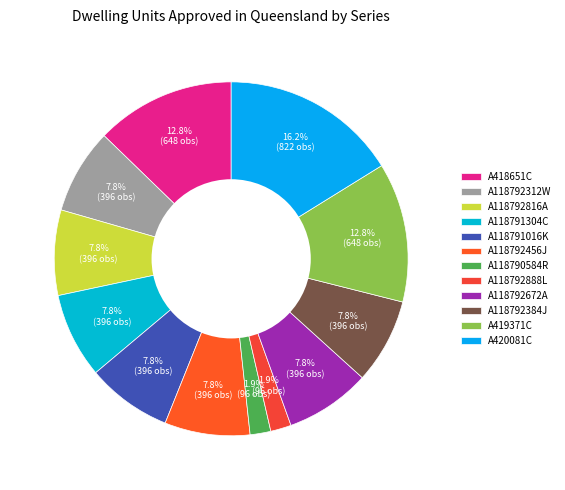

Count the number of slices in the pie.

12